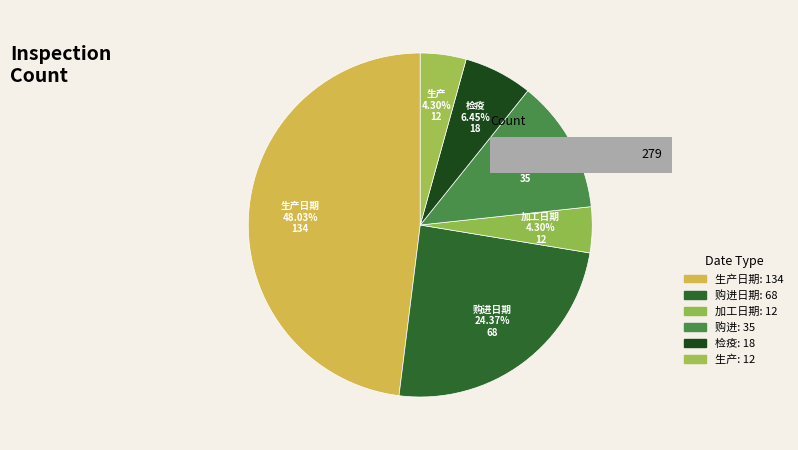

Rank the categories by value from lowest to highest.

加工日期, 生产, 检疫, 购进, 购进日期, 生产日期